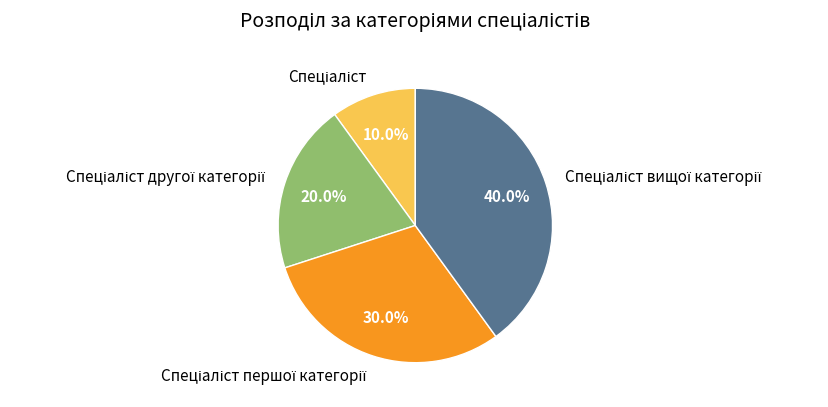

Does any single category account for the majority?

No